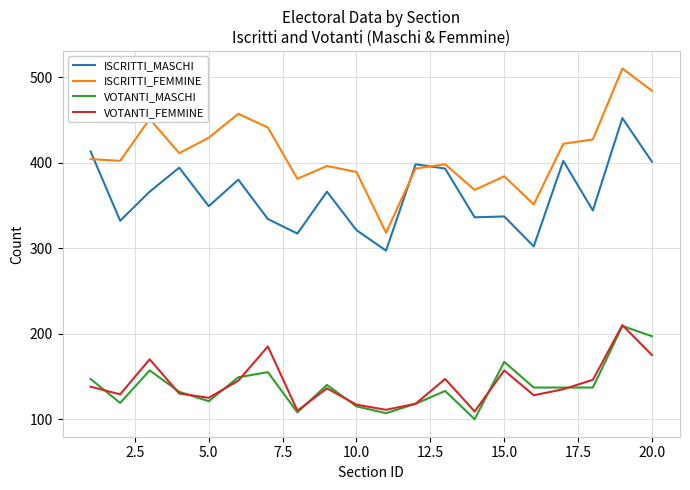

What is the minimum value shown in the chart?

100